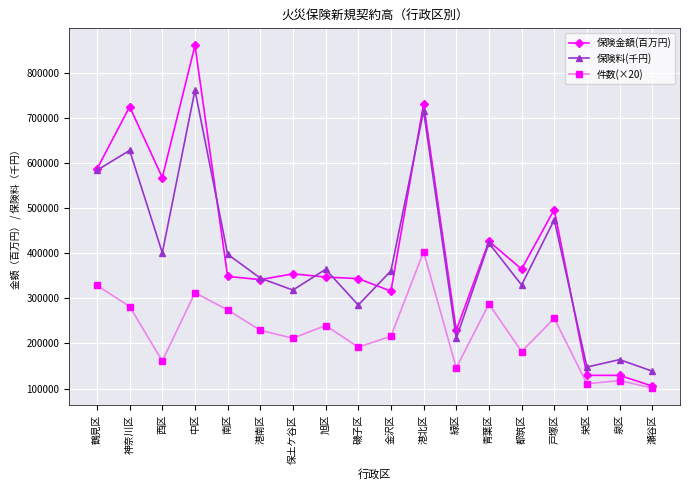

At how many categories does at least one series exceed 777395?

1